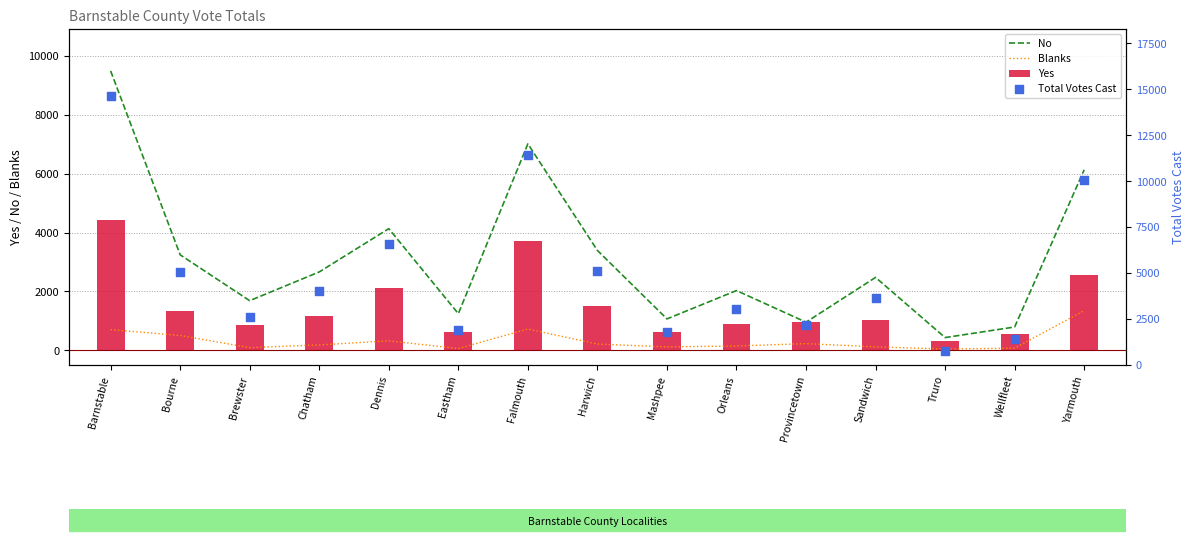

Which series contains the lowest Y value?

Blanks